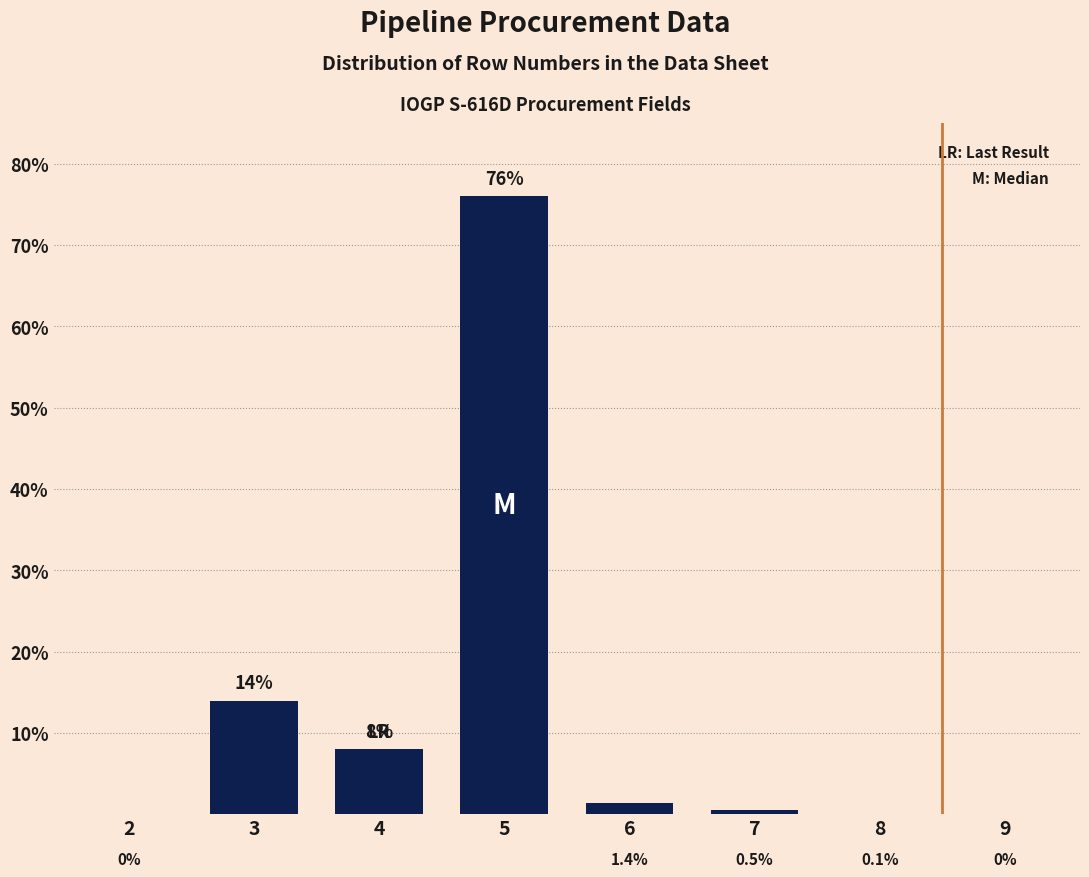

Reading right to left, what are all the values shown in this chart?

9=0.0	8=0.1	7=0.5	6=1.4	5=76.0	4=8.0	3=14.0	2=0.0